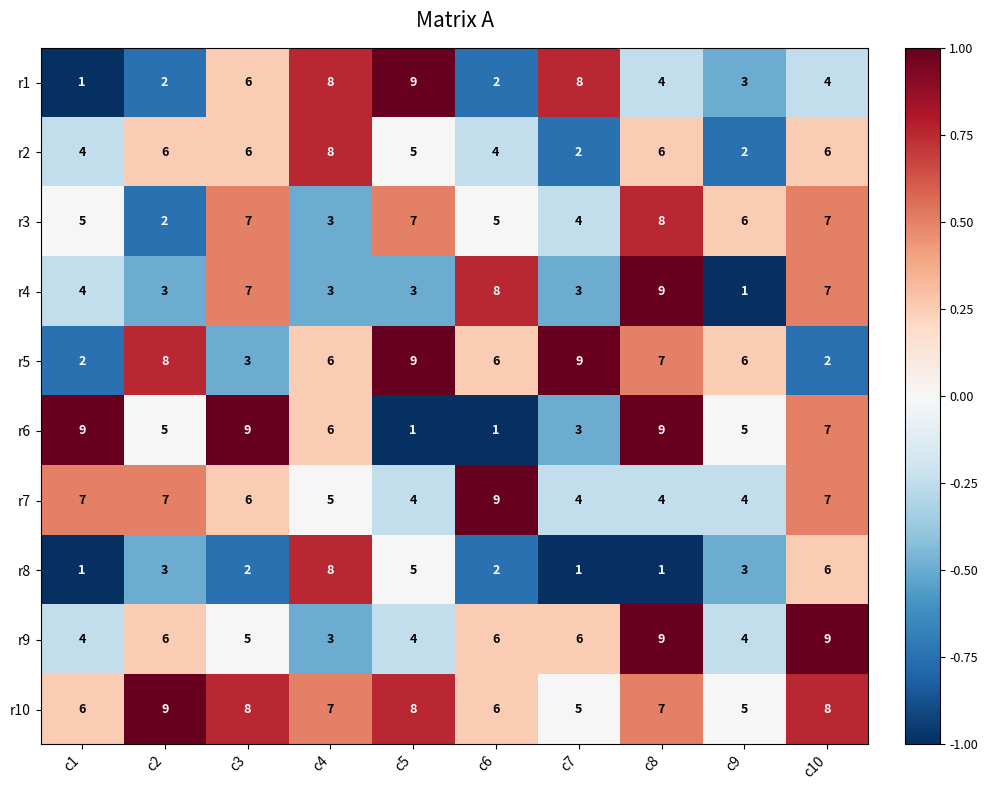

How many series are shown in this chart?

10